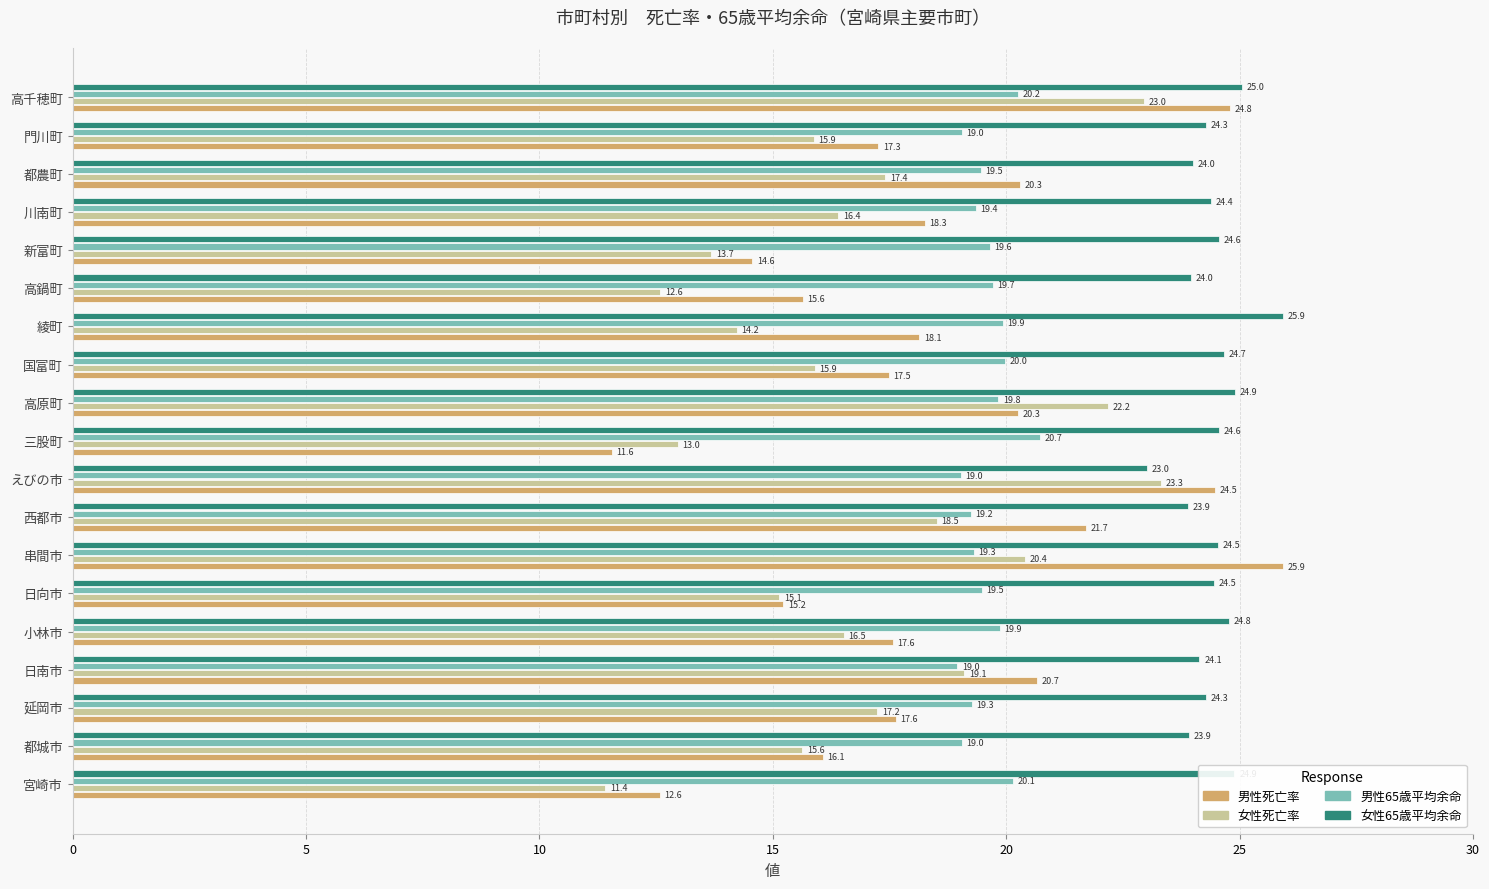

At which category is the sum across all series the highest?

高千穂町